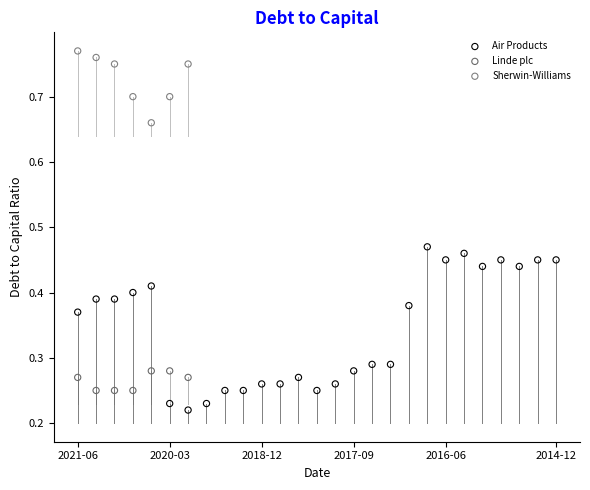

Which series reaches the minimum Y coordinate?

Air Products